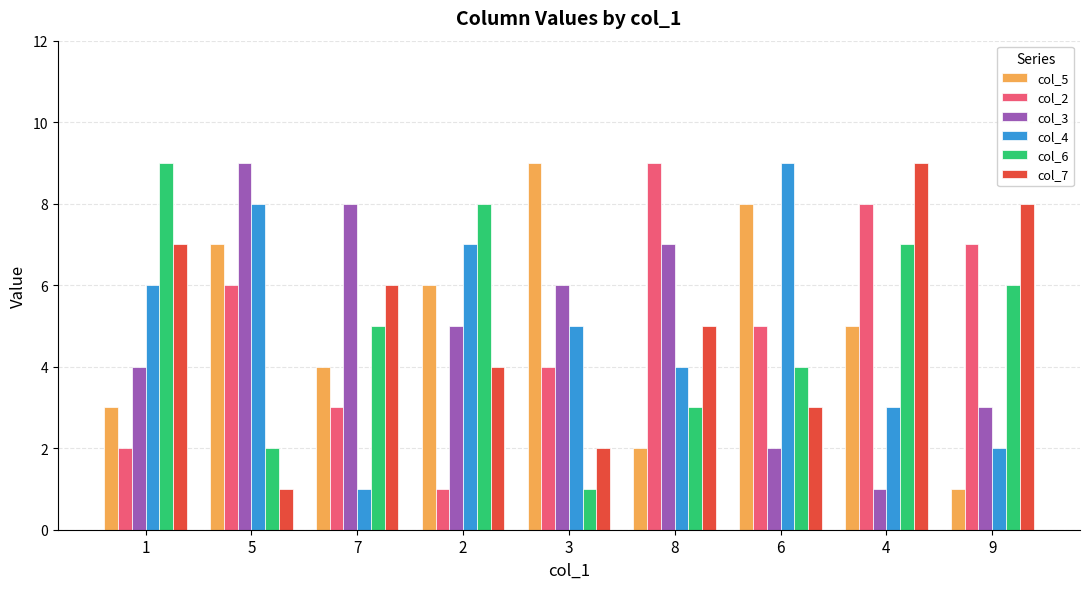

Is the value of col_4 at 9 greater than the value of col_7 at 8?

No